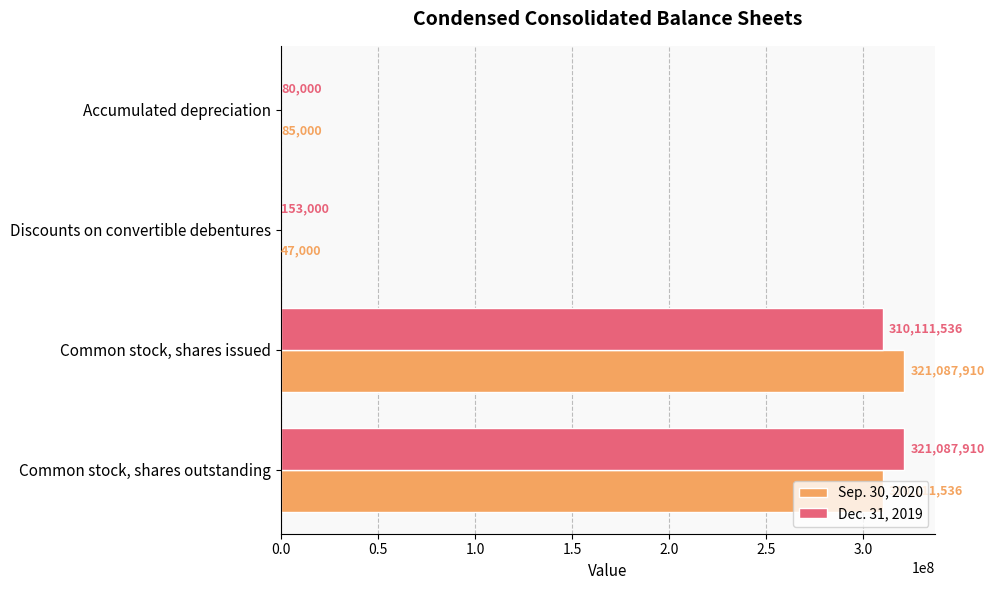

Which series has the widest spread of values?

Sep. 30, 2020